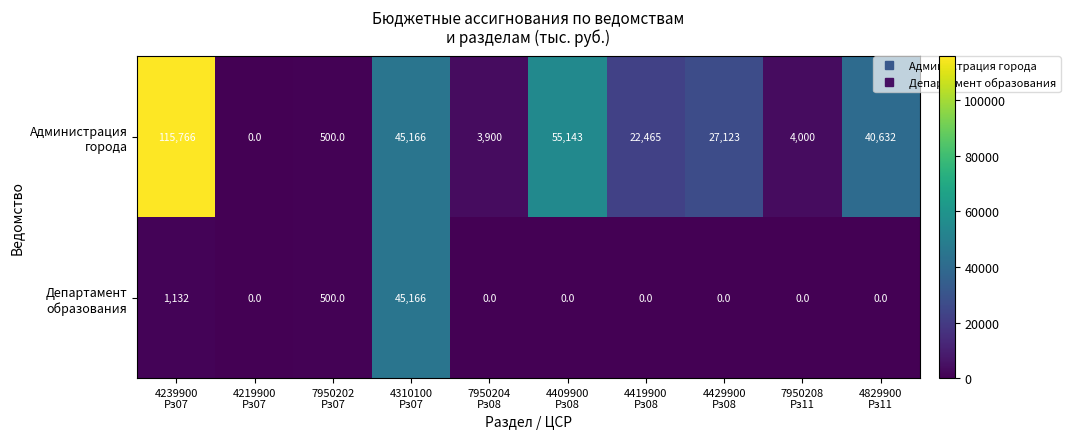

Count the number of data series in this chart.

2